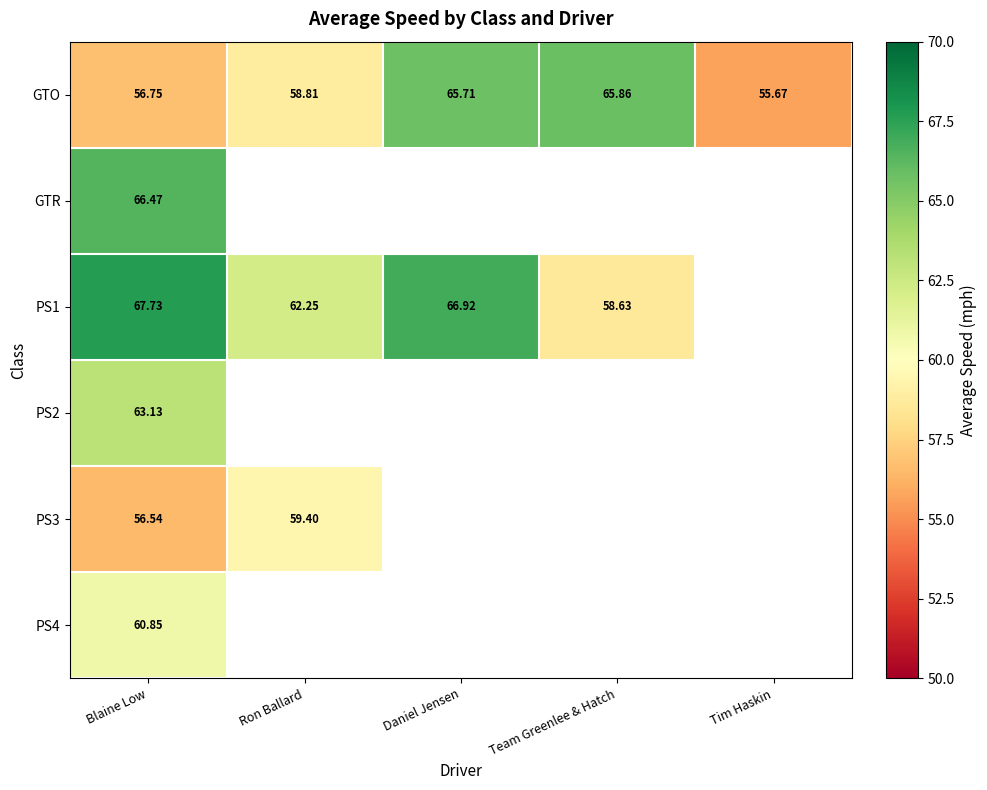

At which label does GTO first exceed 58?

Ron Ballard